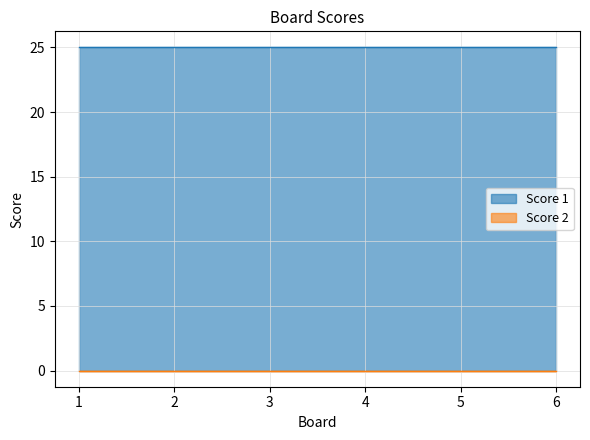

List the labels in order of Score 1 value, smallest first.

1, 2, 3, 4, 5, 6